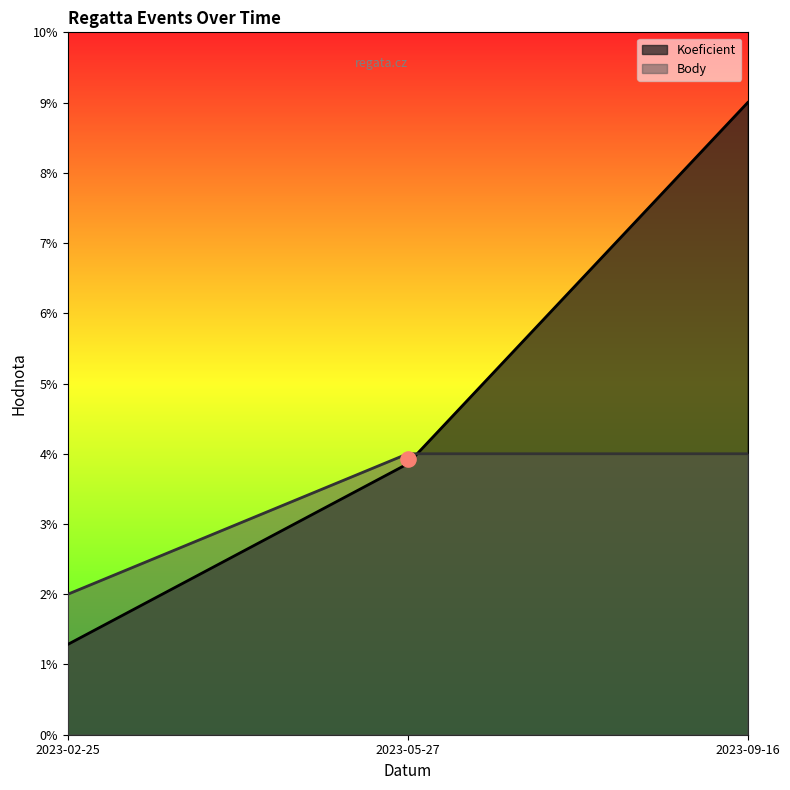

At which category is the sum across all series the highest?

2023-09-16